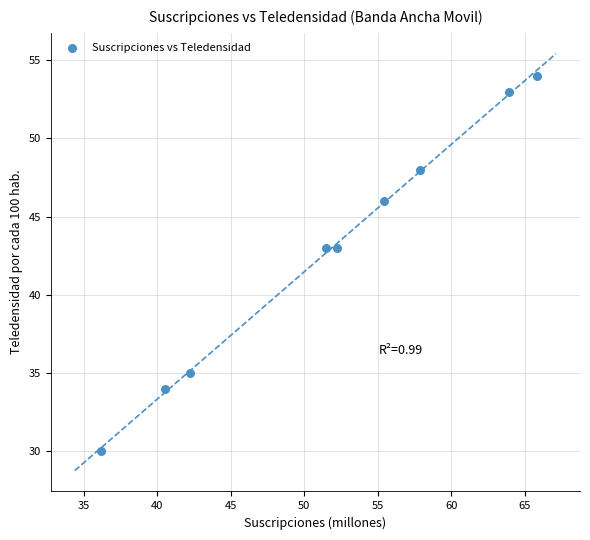

What is the range of Y values (max minus min)?

24